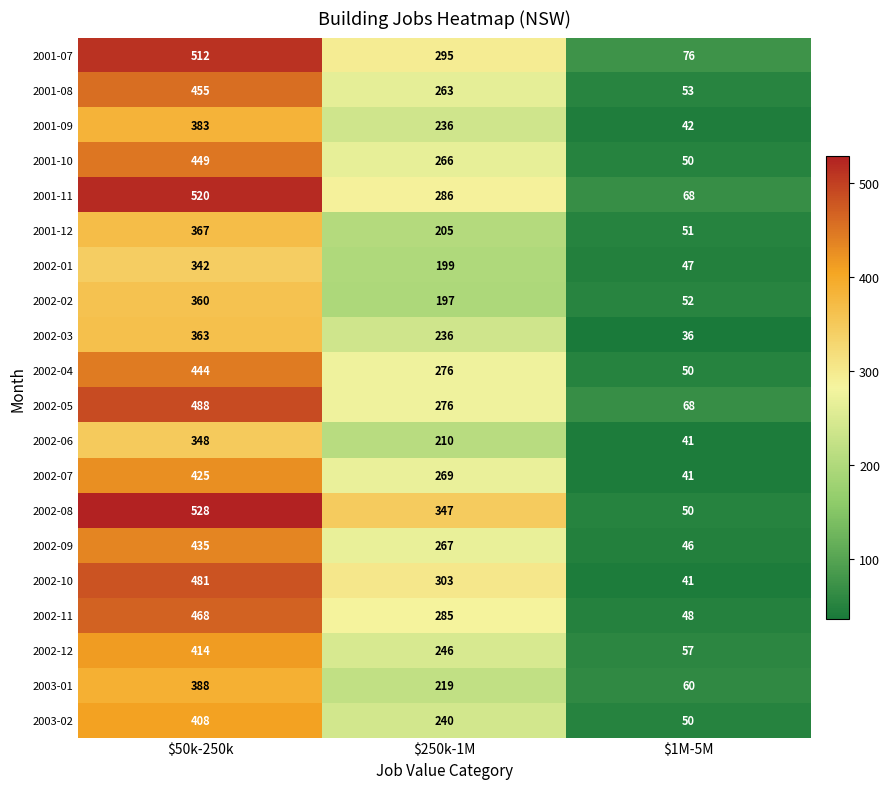

Which category has the highest value across all series?

$50k-250k